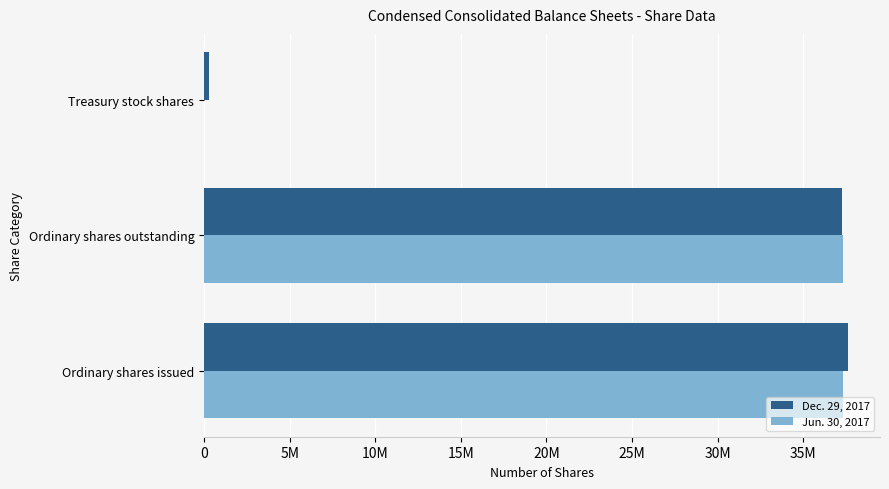

Which series has the widest spread of values?

Jun. 30, 2017